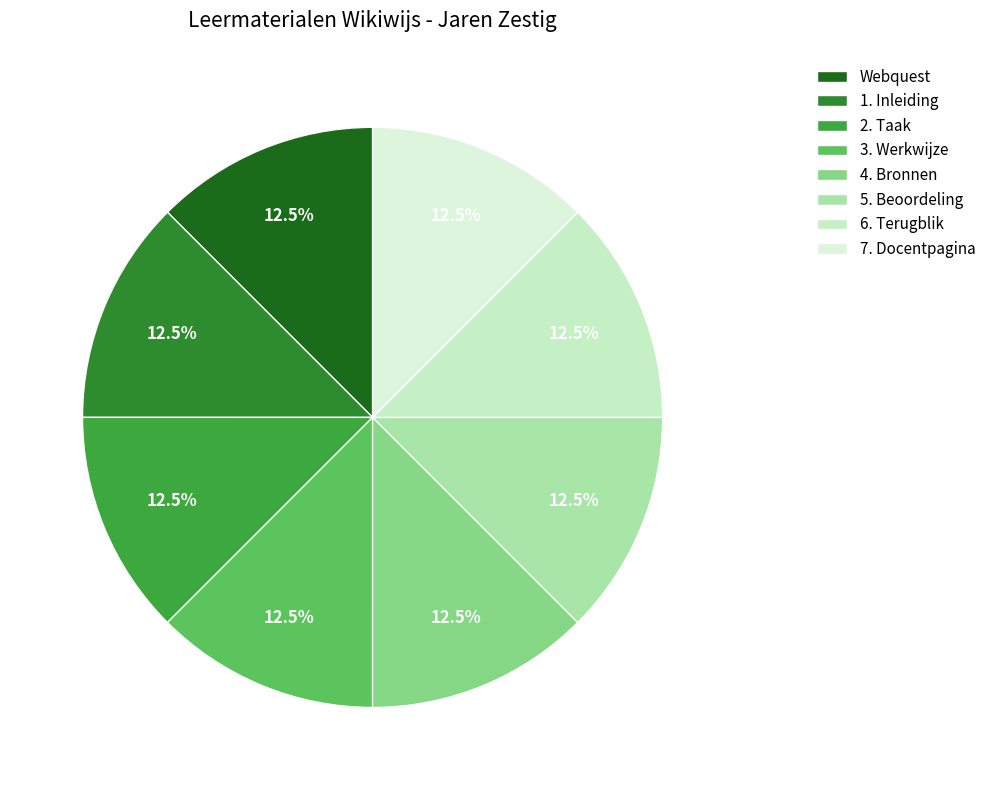

True or false: 6. Terugblik accounts for 1% of the total.

False